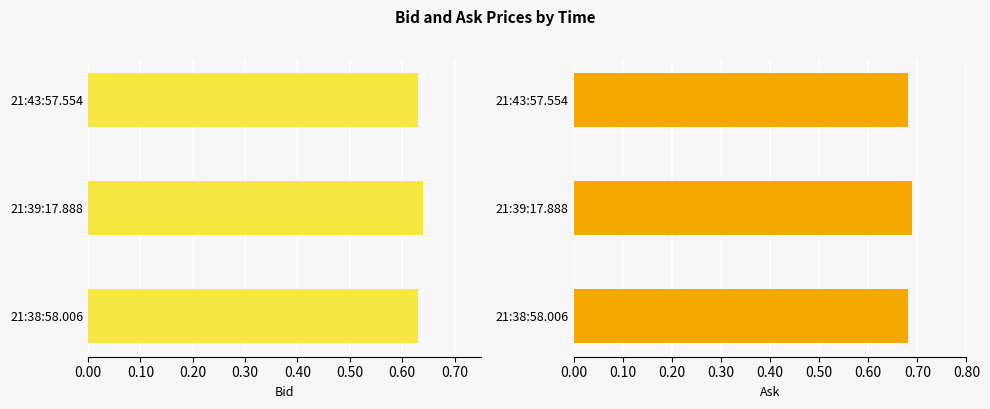

True or false: Bid has a value of 0.1 at 21:43:57.554.

False